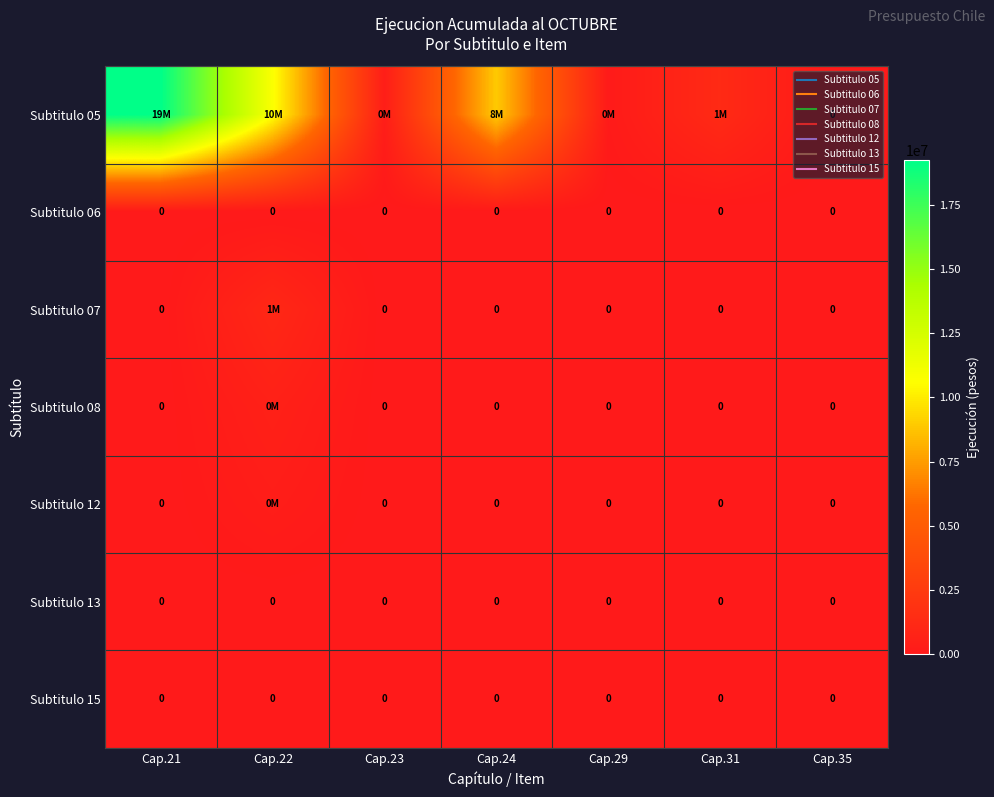

Is it true that Subtitulo 05 equals 8937858 at Cap.24?

True